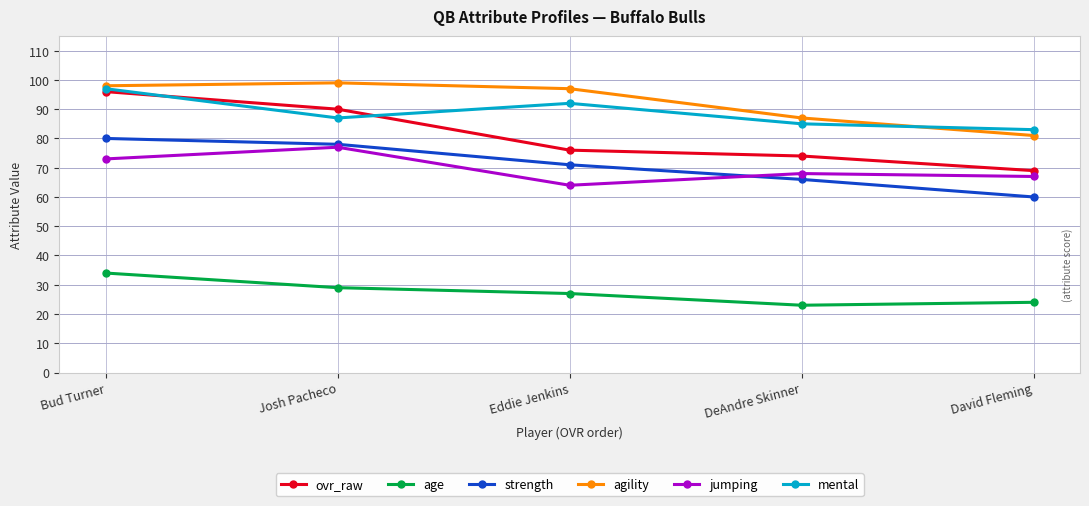

How many distinct data groups are displayed?

6